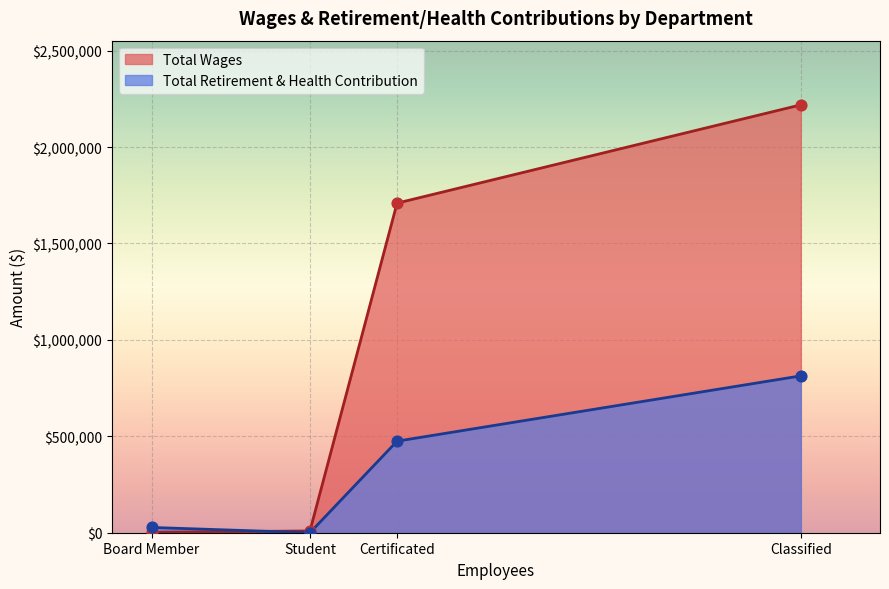

Which series has the largest total across all categories?

Total Wages